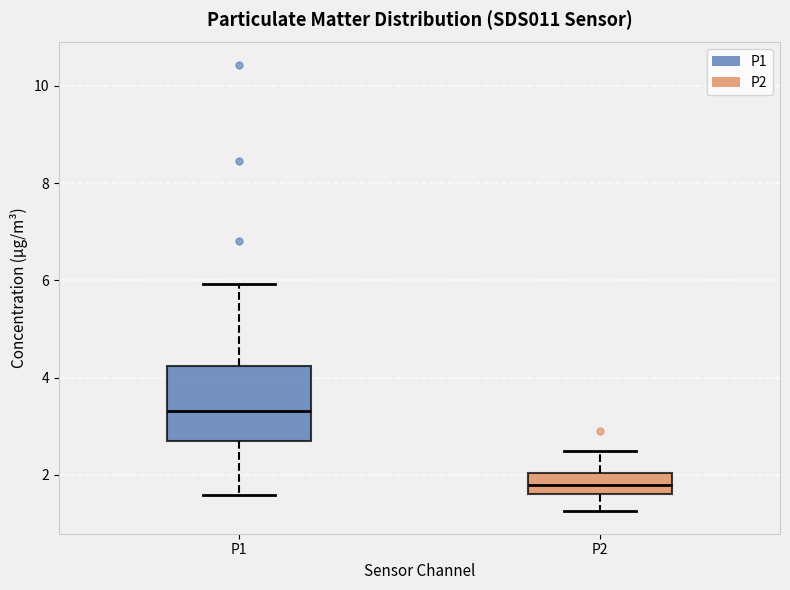

Reading left to right, read every box against the y-axis: the position of its median line, the range the box covers, and the ends of its whiskers. The values are not printed on the chart, so give them approximately, as read against the axis.

P1: median 3.4, box 2.8 to 4.2, whiskers 1.6 to 6.0
P2: median 1.8, box 1.6 to 2.0, whiskers 1.2 to 2.6